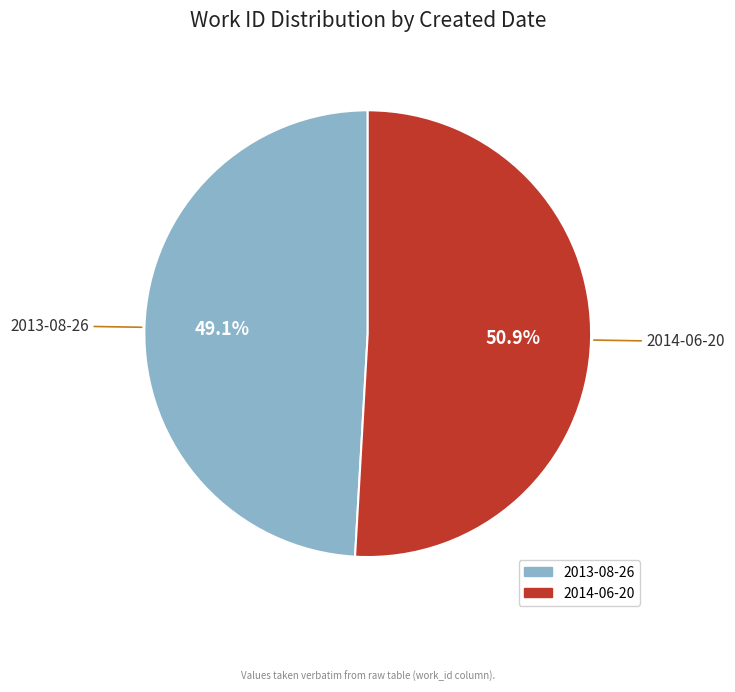

Which category accounts for the majority?

2014-06-20